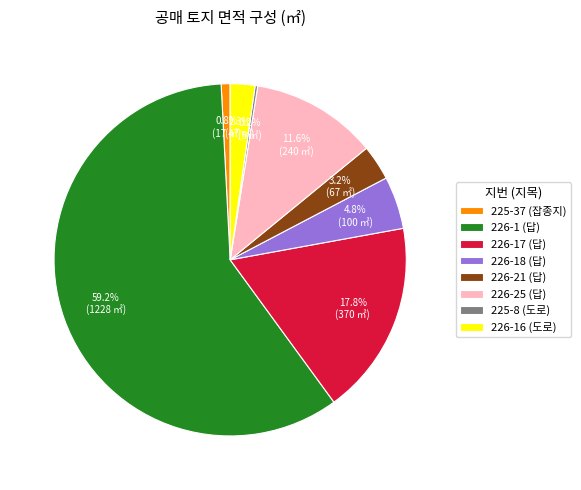

True or false: 226-25 (답) accounts for 23% of the total.

False